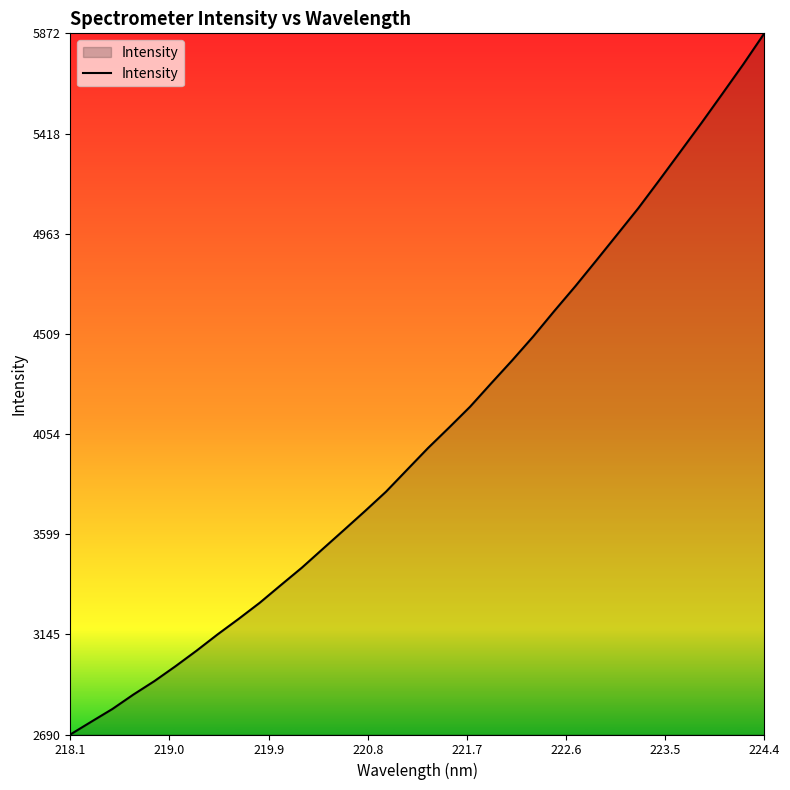

What is the greatest value displayed?

5873.0